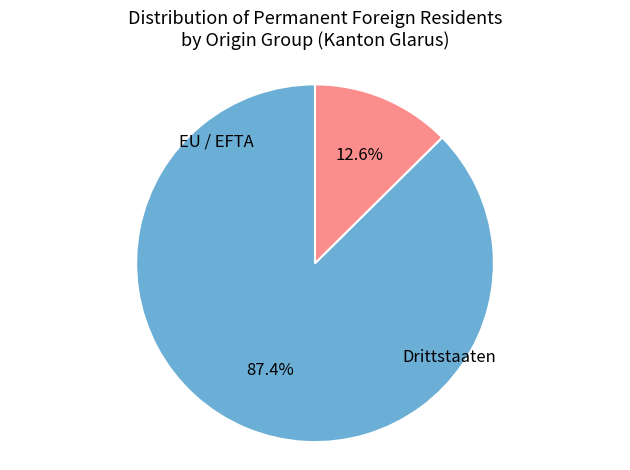

Does any single category account for the majority?

Yes